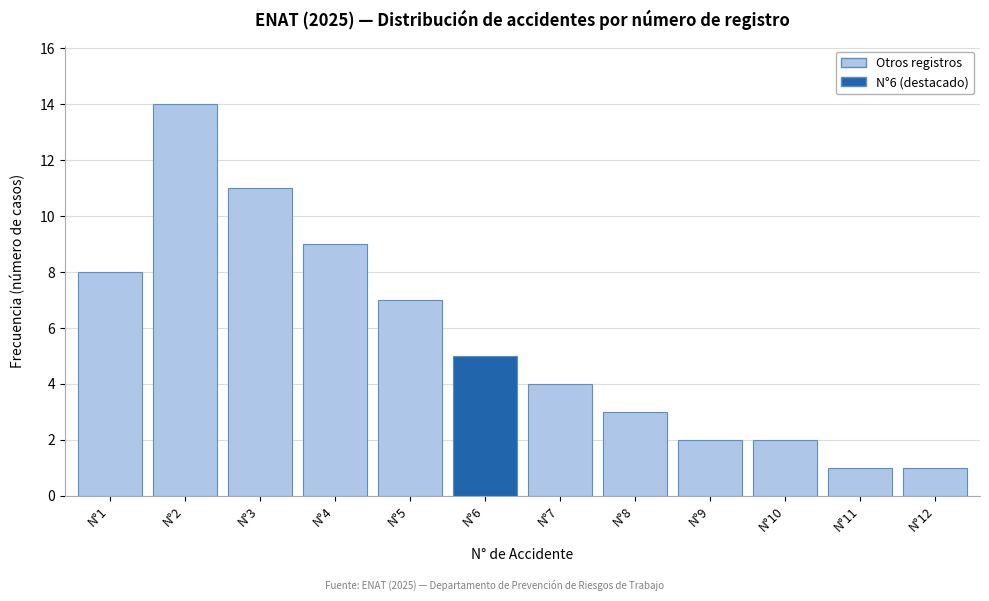

Reading left to right, transcribe all the data shown in this chart.

N°1=8	N°2=14	N°3=11	N°4=9	N°5=7	N°6=5	N°7=4	N°8=3	N°9=2	N°10=2	N°11=1	N°12=1